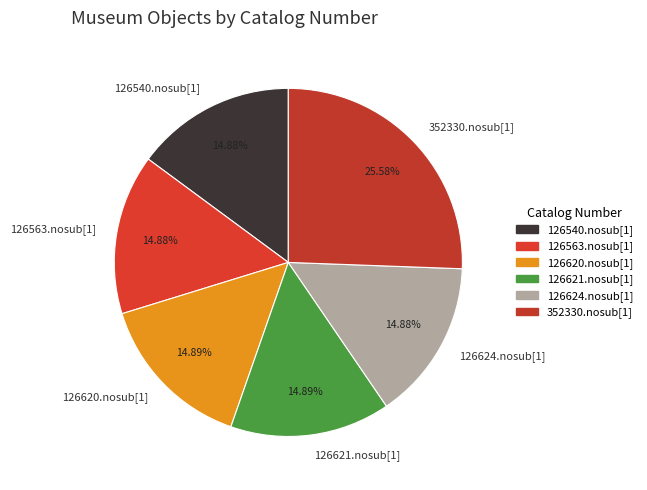

How many segments does this pie chart have?

6